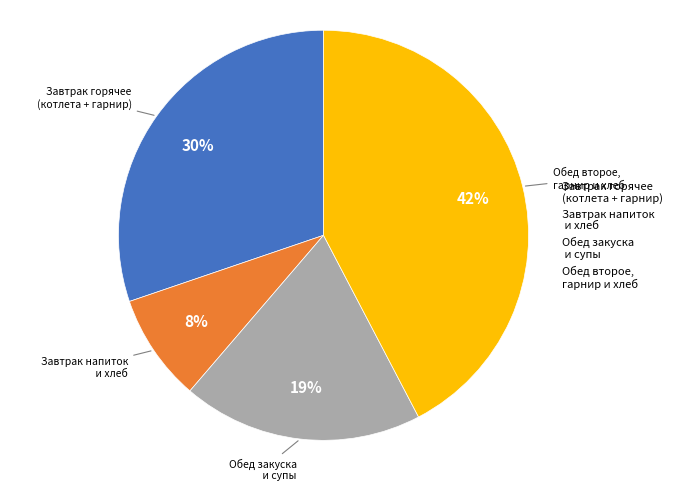

To the nearest percent, what portion does Завтрак напиток и хлеб represent?

8%